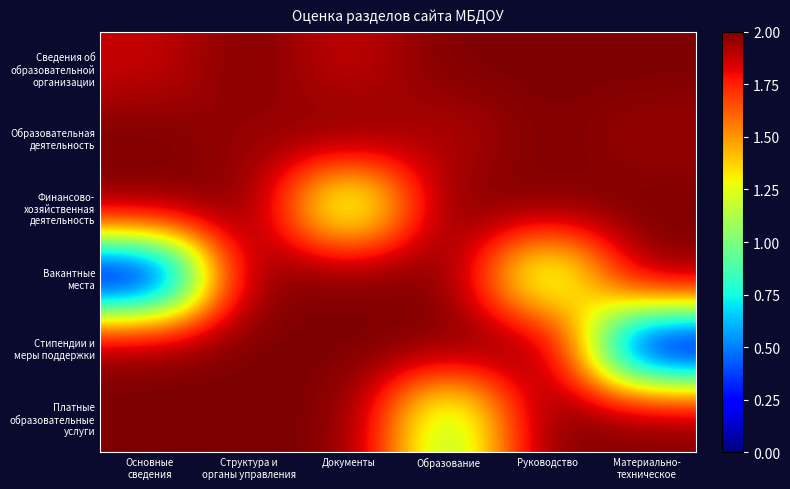

Which has a higher value, Образование or Руководство?

Образование